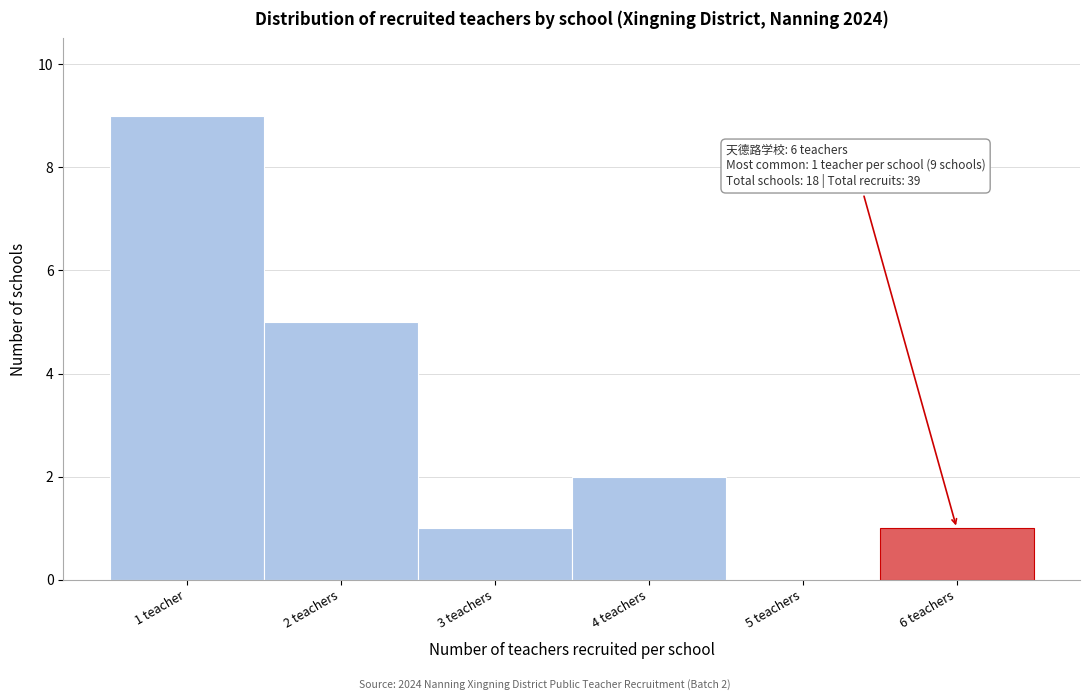

Reading left to right, what are all the values shown in this chart?

1 teacher=9	2 teachers=5	3 teachers=1	4 teachers=2	5 teachers=0	6 teachers=1